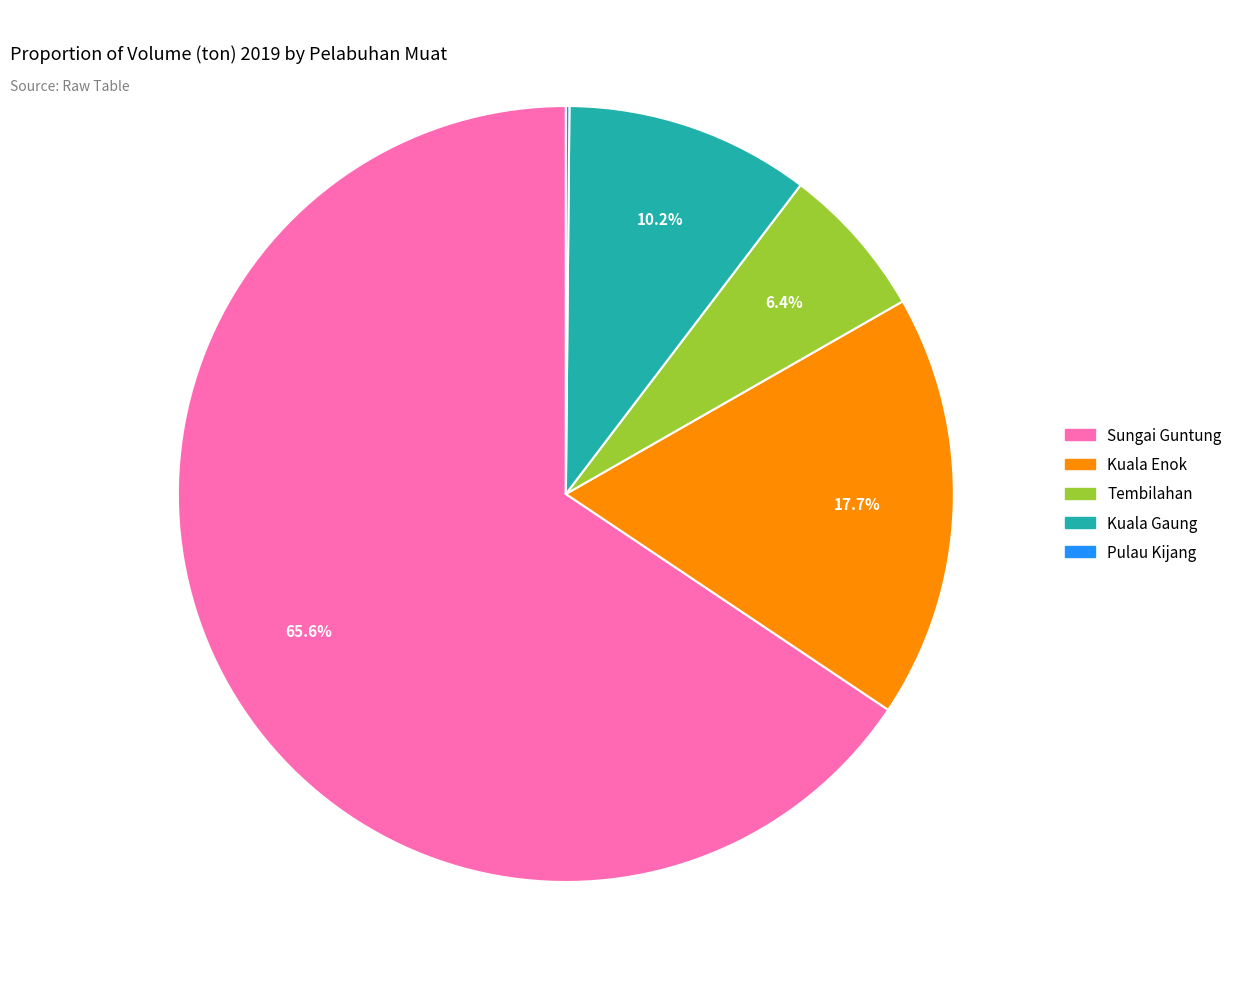

What is the ratio of the value at Kuala Gaung to the value at Kuala Enok?

0.6